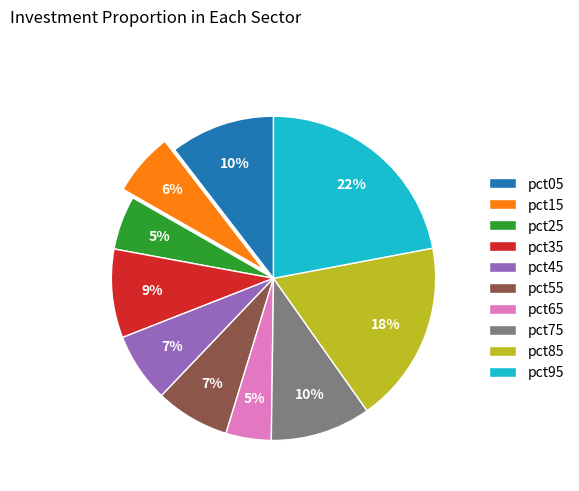

What is the largest slice in the pie chart?

pct95